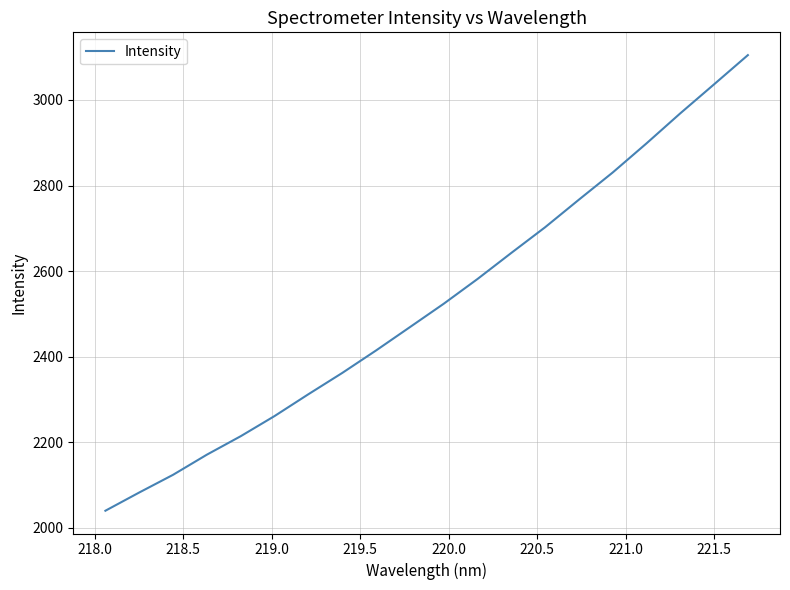

How many categories are shown in the chart?

20